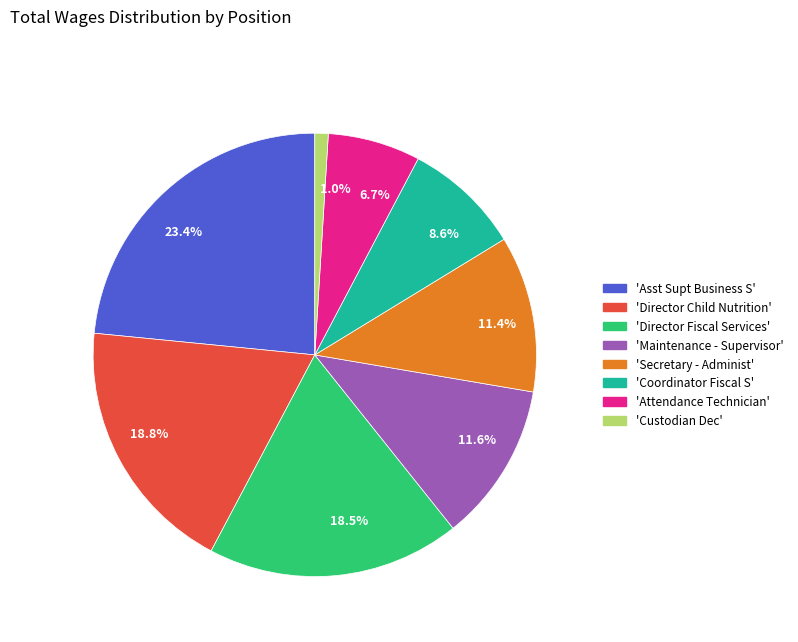

Which slice is the smallest?

1.0%